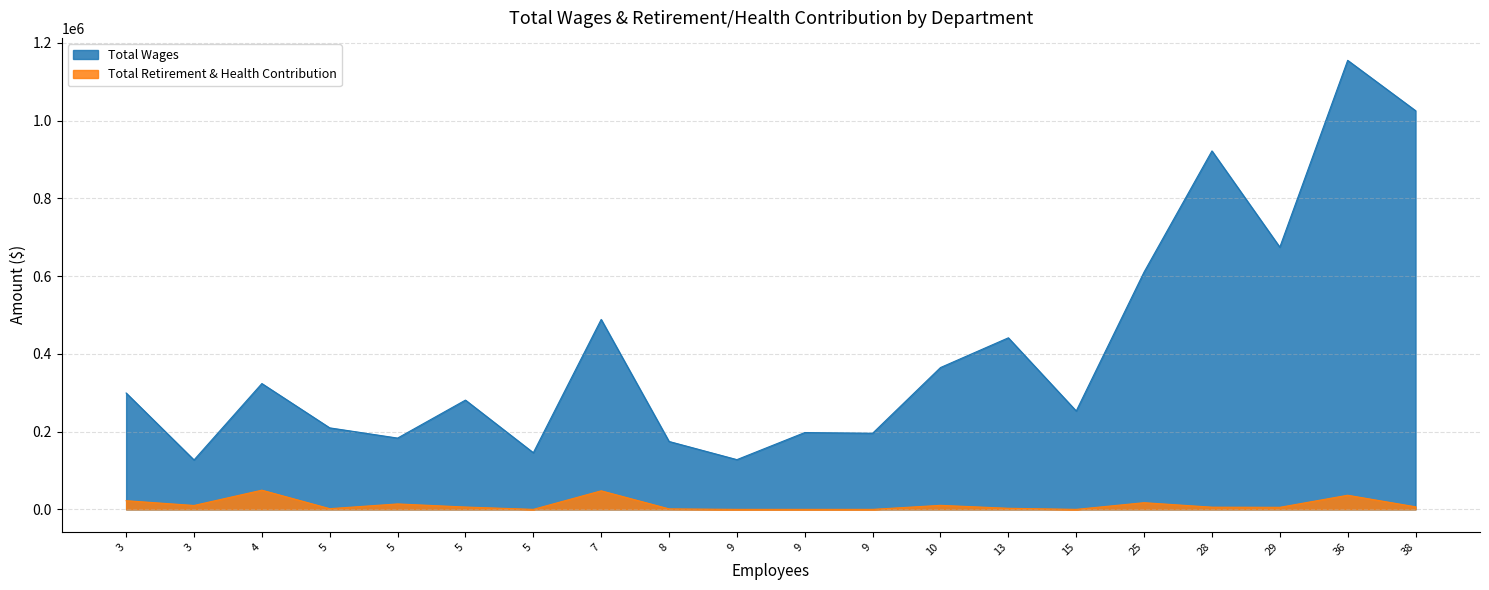

Rank the series by their maximum value, from lowest to highest.

Total Retirement & Health Contribution, Total Wages